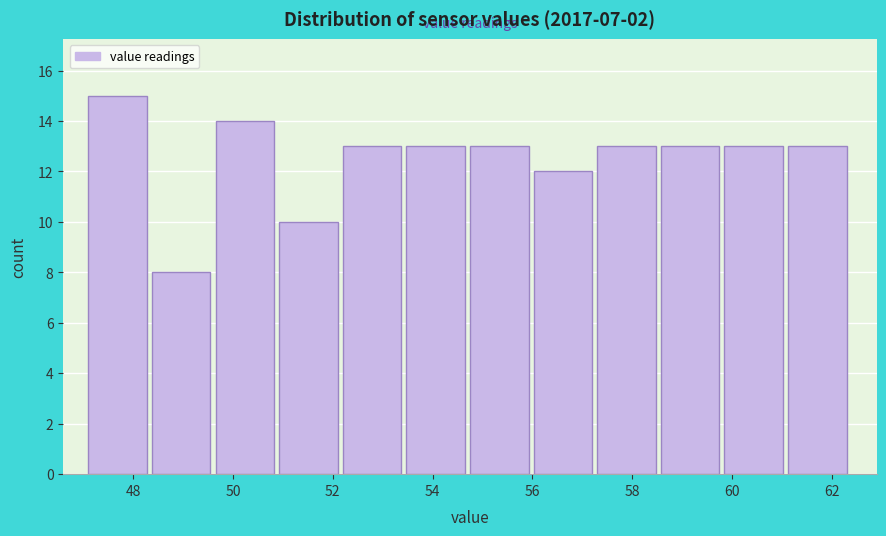

Reading left to right, list every bar in this chart as the range it spans on the x-axis followed by its height. Neither the bar edges nor the heights are printed on the chart, so give them approximately, as read against the axes.

47.2 to 48.4: 15
48.4 to 49.6: 8
49.6 to 51.0: 14
51.0 to 52.2: 10
52.2 to 53.4: 13
53.4 to 54.8: 13
54.8 to 56.0: 13
56.0 to 57.4: 12
57.4 to 58.6: 13
58.6 to 59.8: 13
59.8 to 61.2: 13
61.2 to 62.4: 13